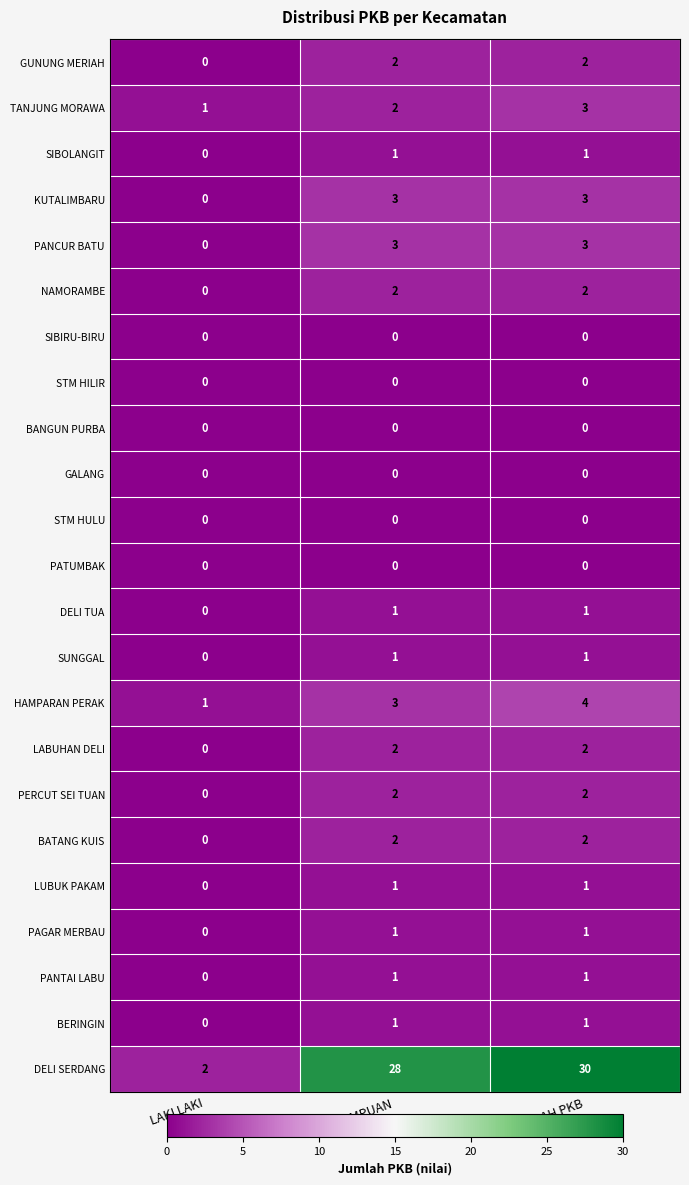

Which series changed the most between LAKI LAKI and PEREMPUAN?

DELI SERDANG